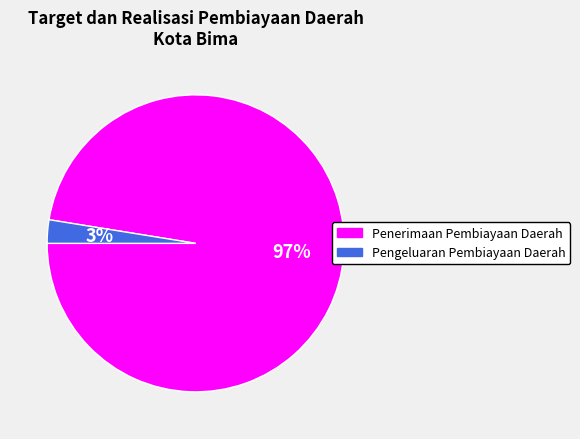

To the nearest percent, what is the average slice percentage?

50%